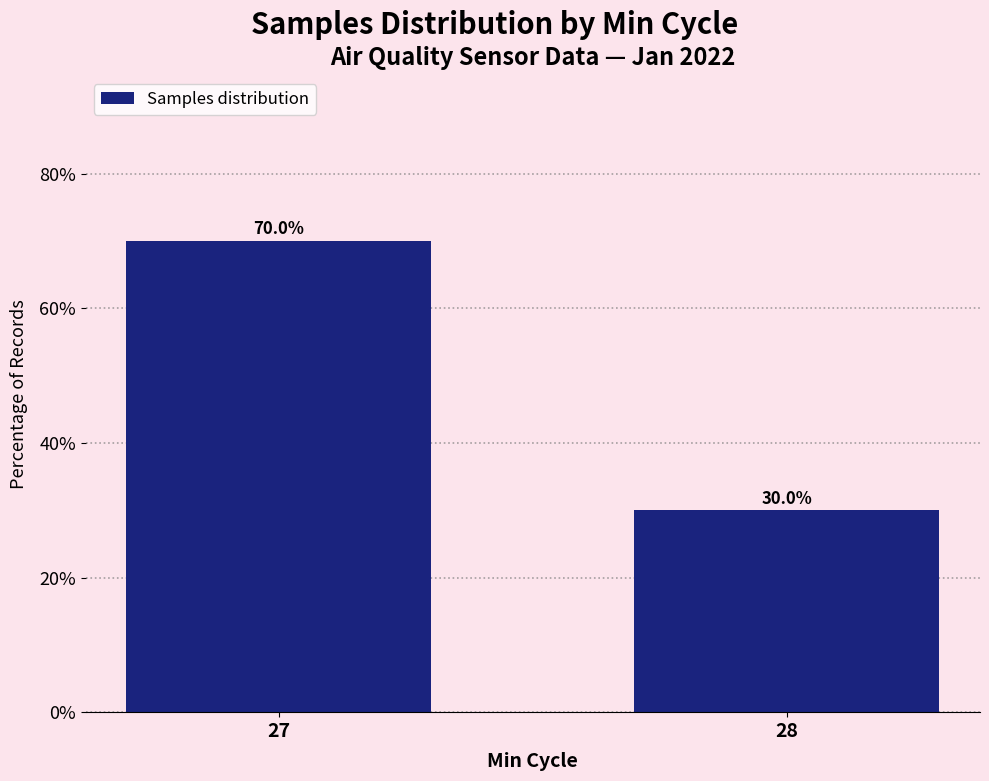

Is it true that the value at 27 is 70?

True